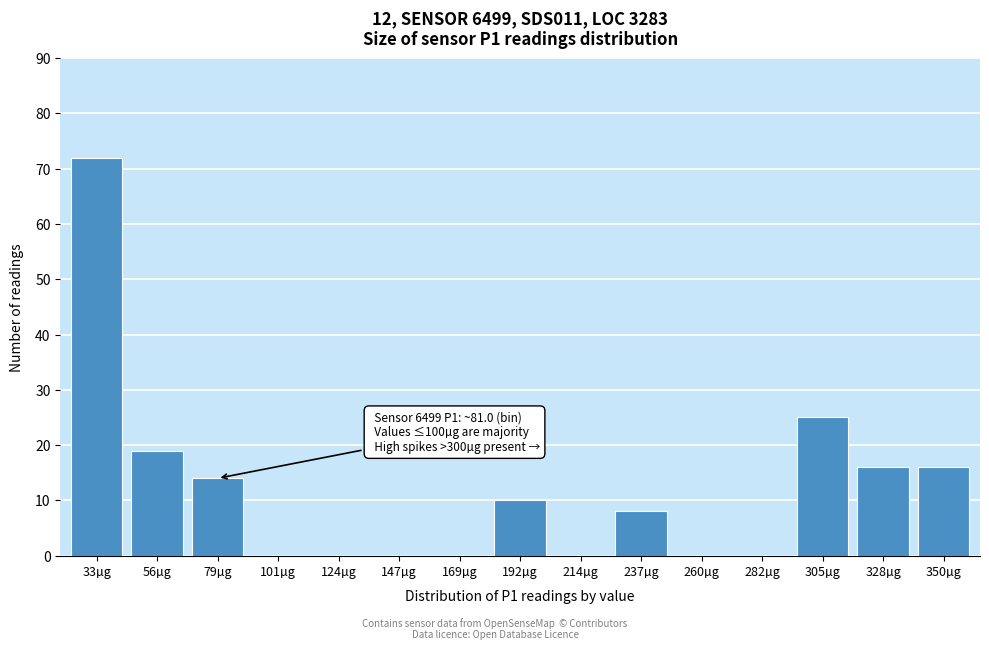

Reading left to right, extract all data points from this chart.

33µg=72	56µg=19	79µg=14	101µg=0	124µg=0	147µg=0	169µg=0	192µg=10	214µg=0	237µg=8	260µg=0	282µg=0	305µg=25	328µg=16	350µg=16